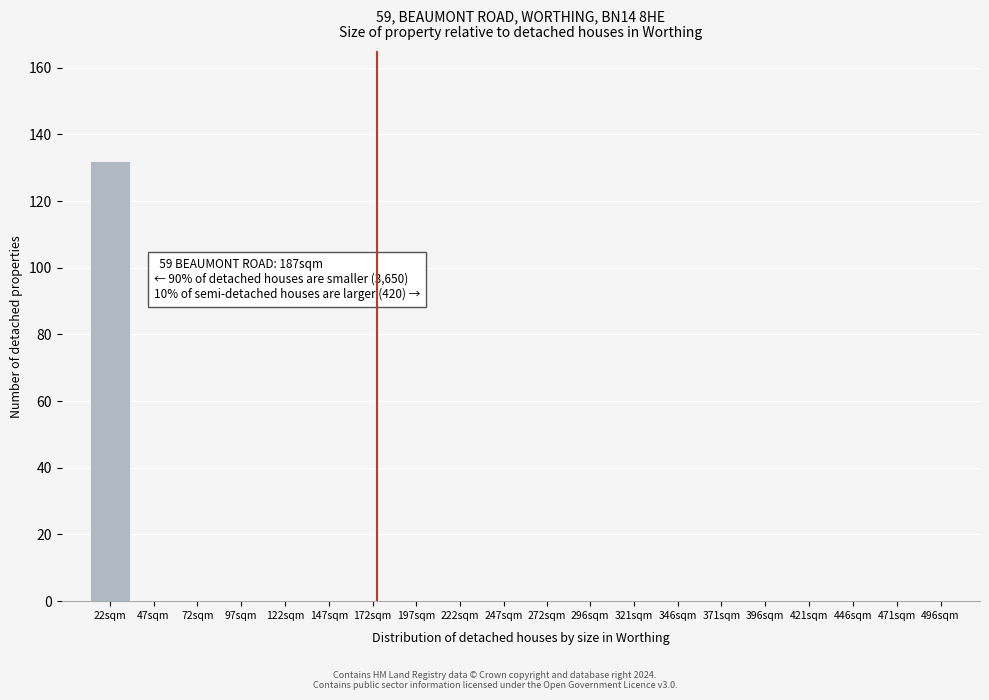

Reading left to right, transcribe all the data shown in this chart.

22sqm=132	47sqm=0	72sqm=0	97sqm=0	122sqm=0	147sqm=0	172sqm=0	197sqm=0	222sqm=0	247sqm=0	272sqm=0	296sqm=0	321sqm=0	346sqm=0	371sqm=0	396sqm=0	421sqm=0	446sqm=0	471sqm=0	496sqm=0